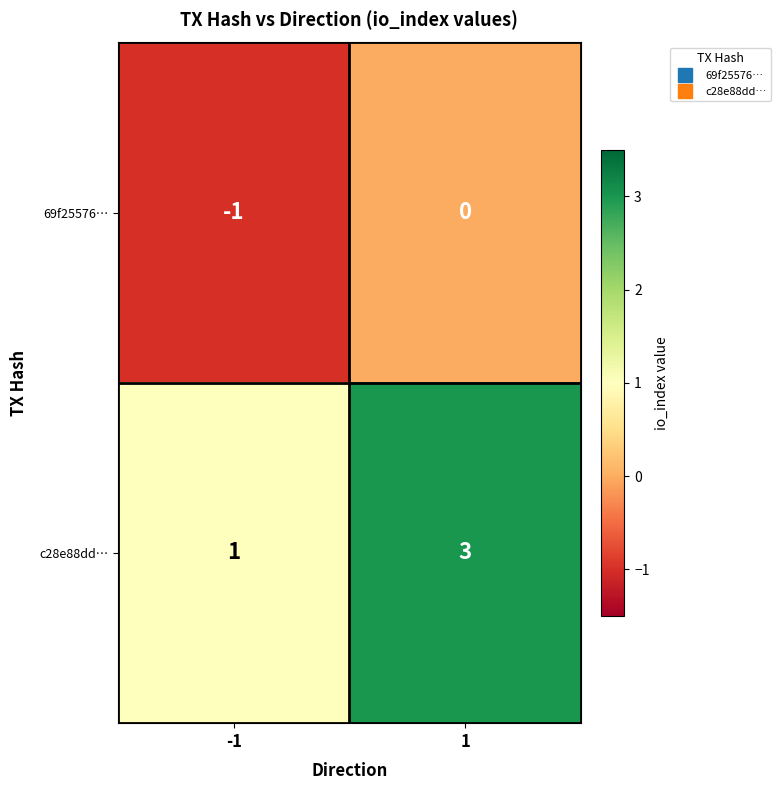

Which series changed the most between -1 and 1?

c28e88dd…